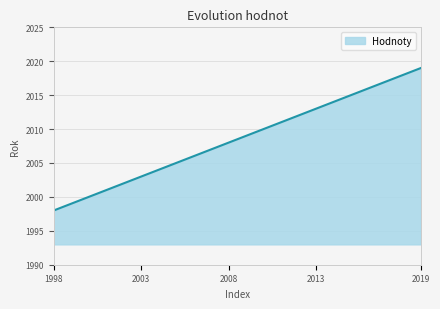

What is the difference between the maximum and minimum values?

21